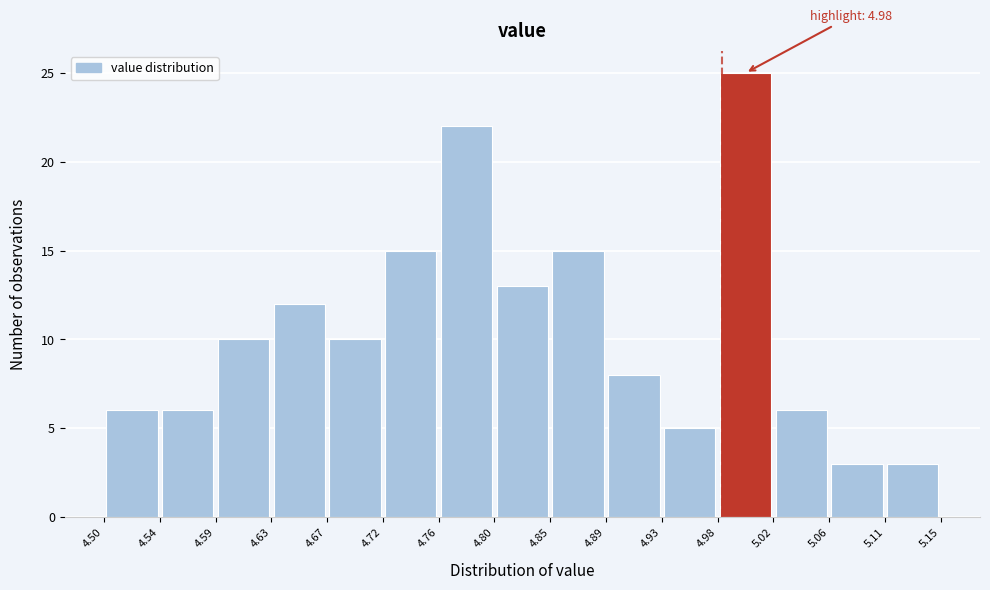

Over which range of the x-axis is the bar tallest?

4.98 to 5.02